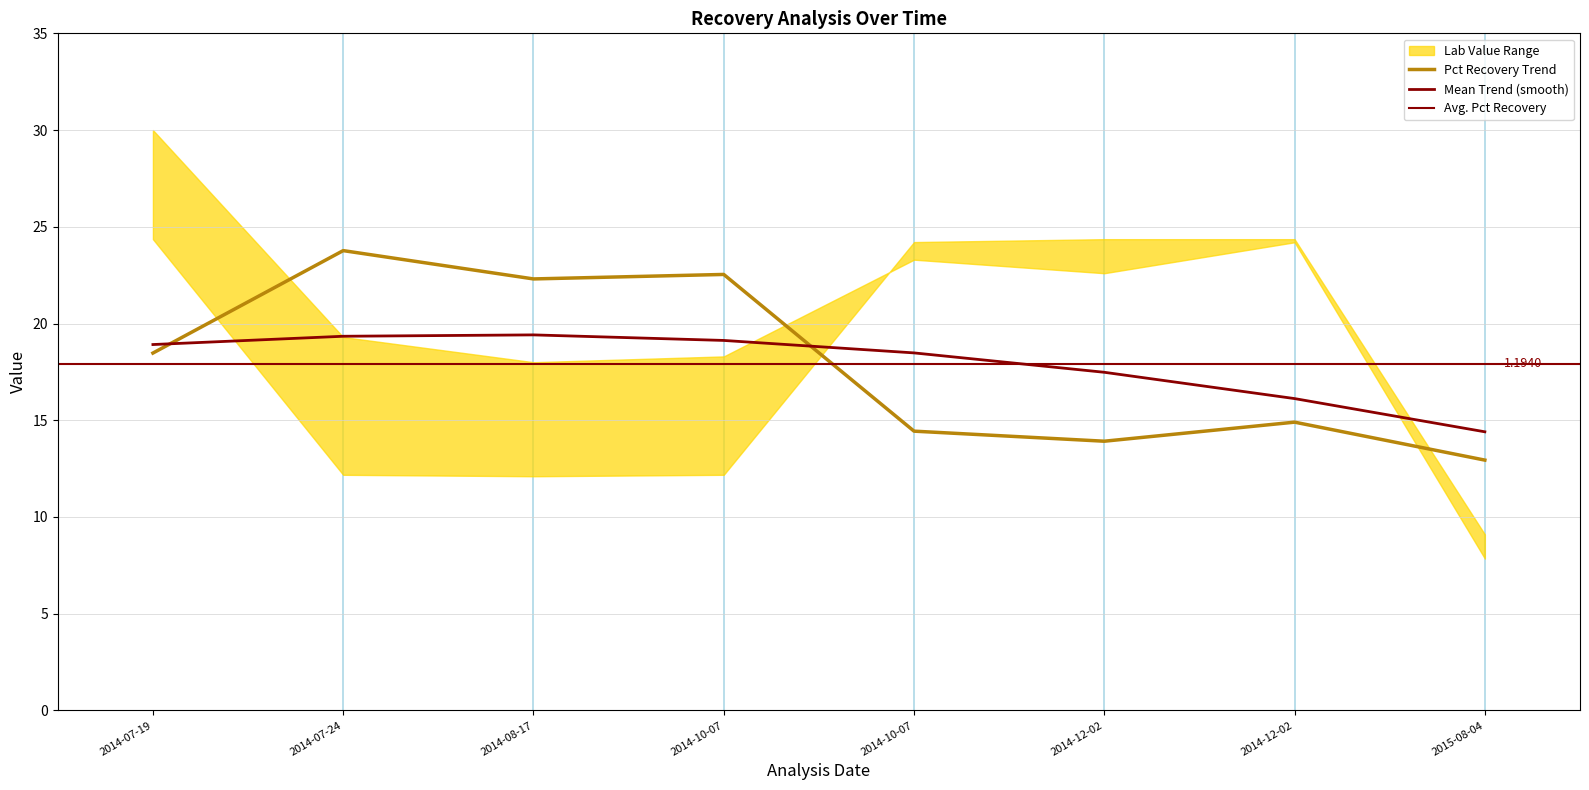

What is the label of the 1st point from the left?

2014-07-19